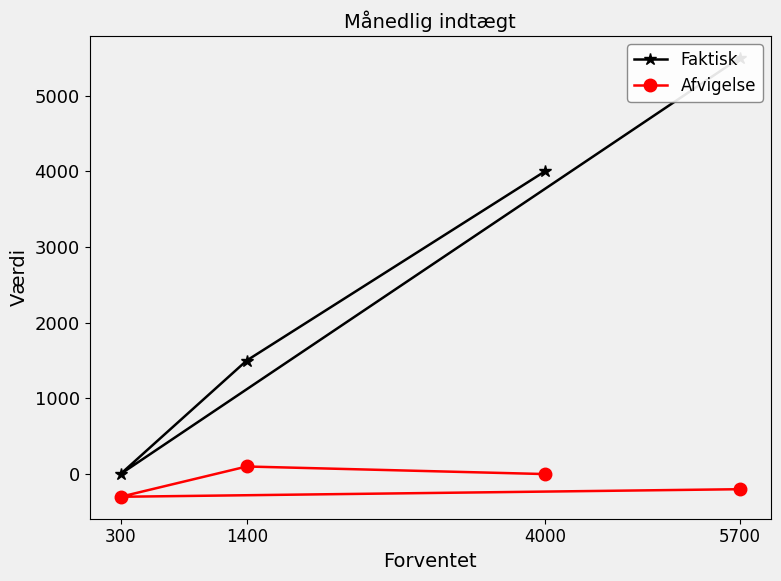

Which series has the widest spread of values?

Faktisk